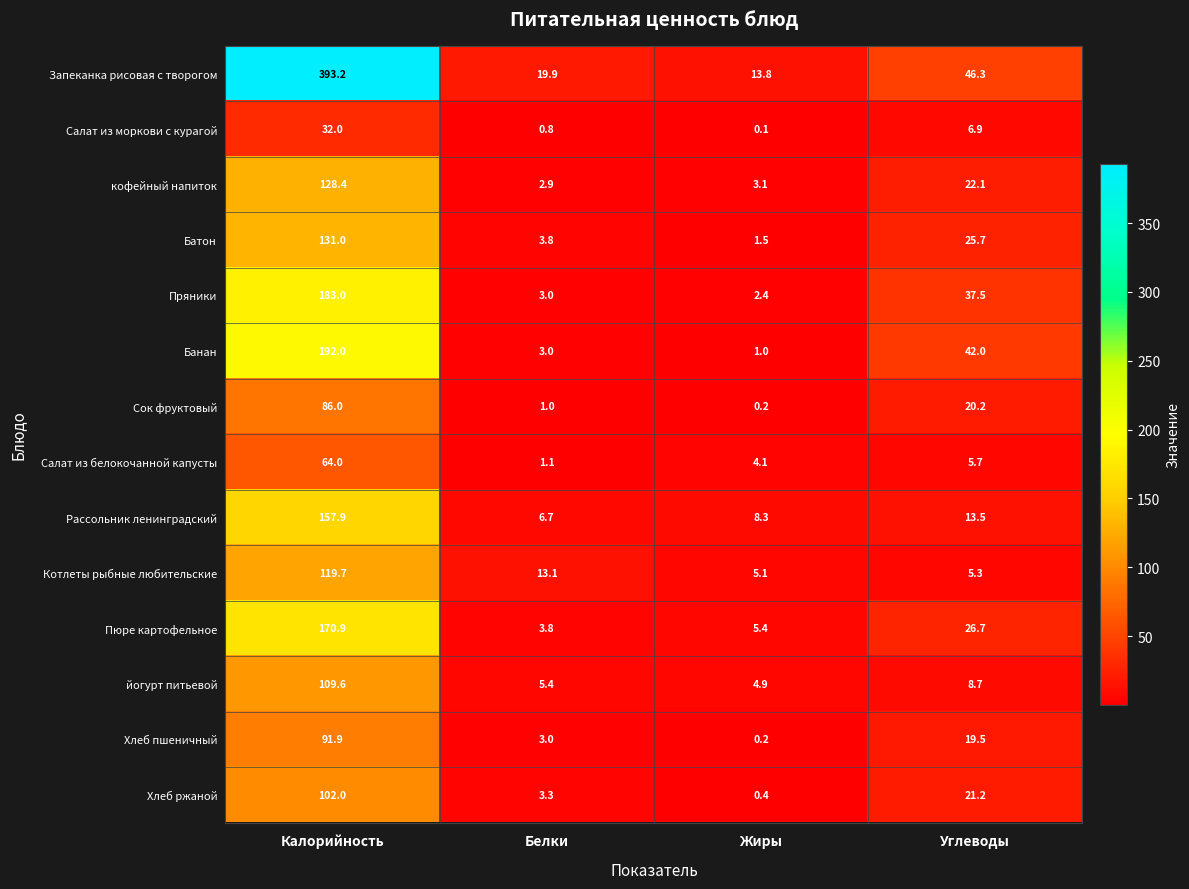

What is the difference between the maximum and minimum values in the Сок фруктовый series?

85.8